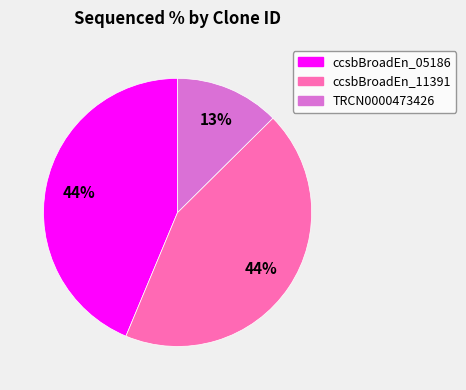

To the nearest percent, what is the average slice percentage?

33%